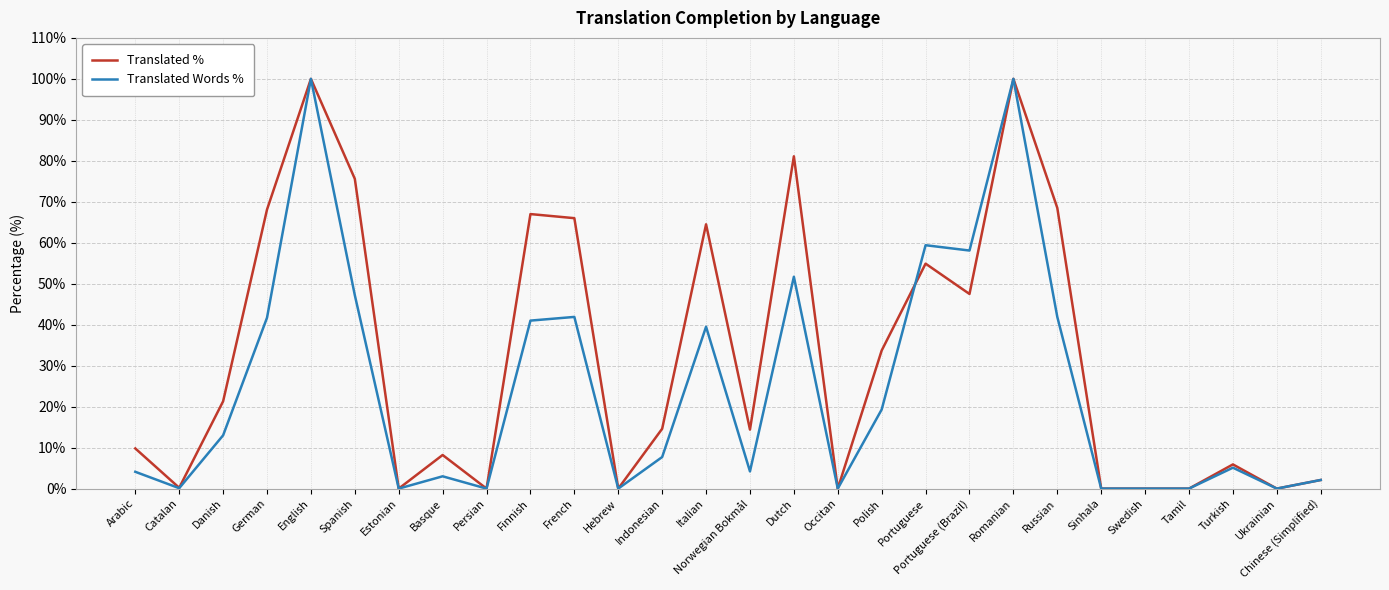

What are all the series names shown in the legend?

Translated %, Translated Words %